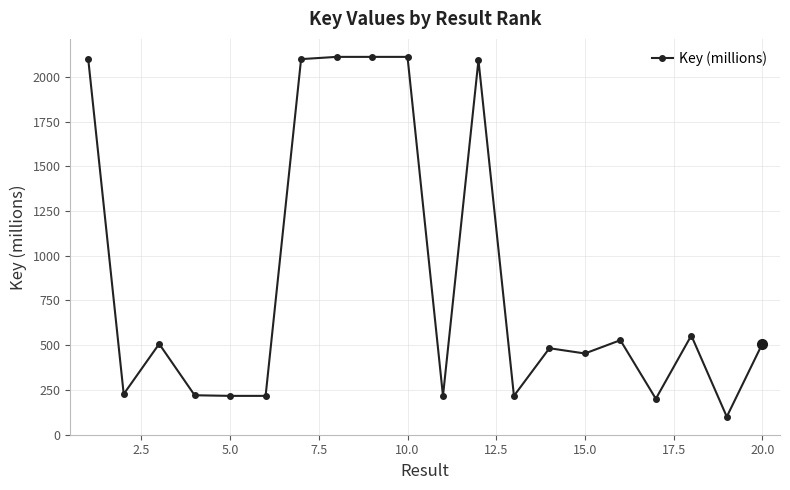

True or false: the data has more than 2 interior local peaks.

True